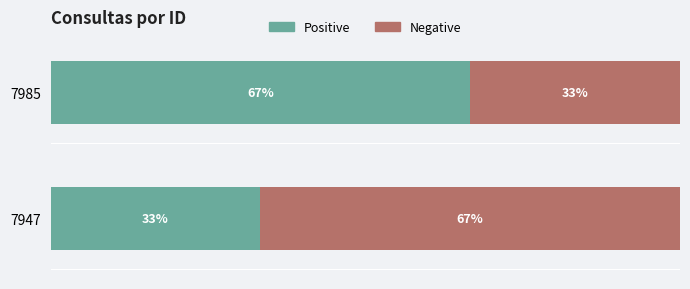

Which series has the largest total across all categories?

Negative